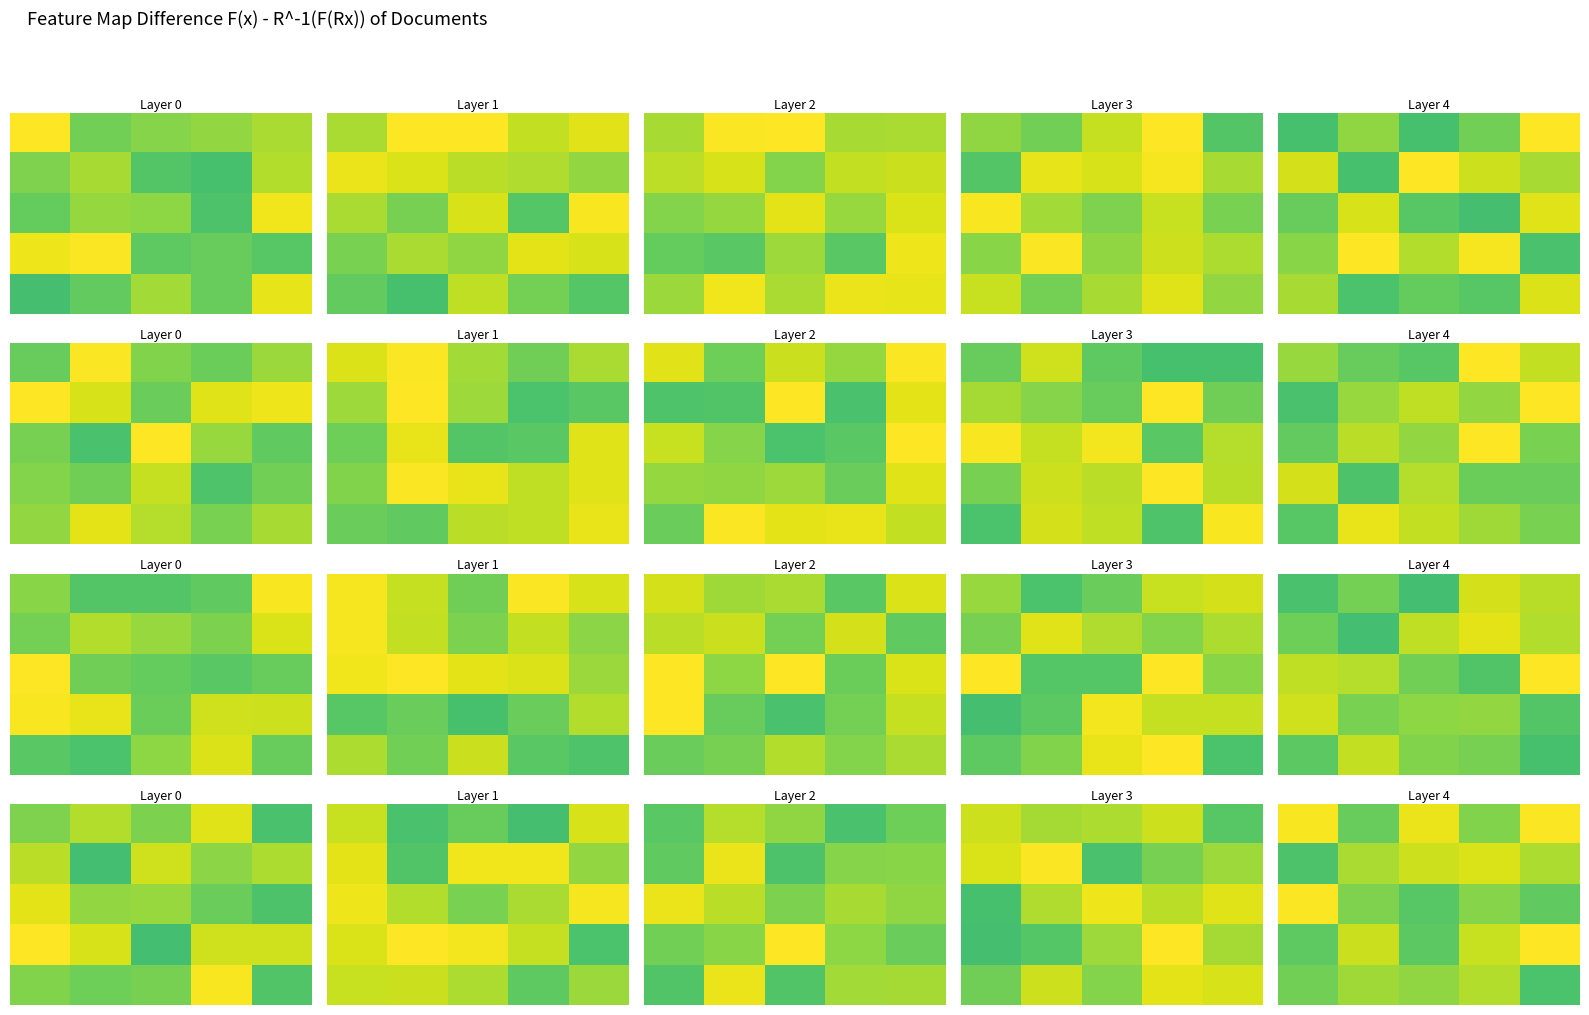

What is the smallest value displayed?

324.4